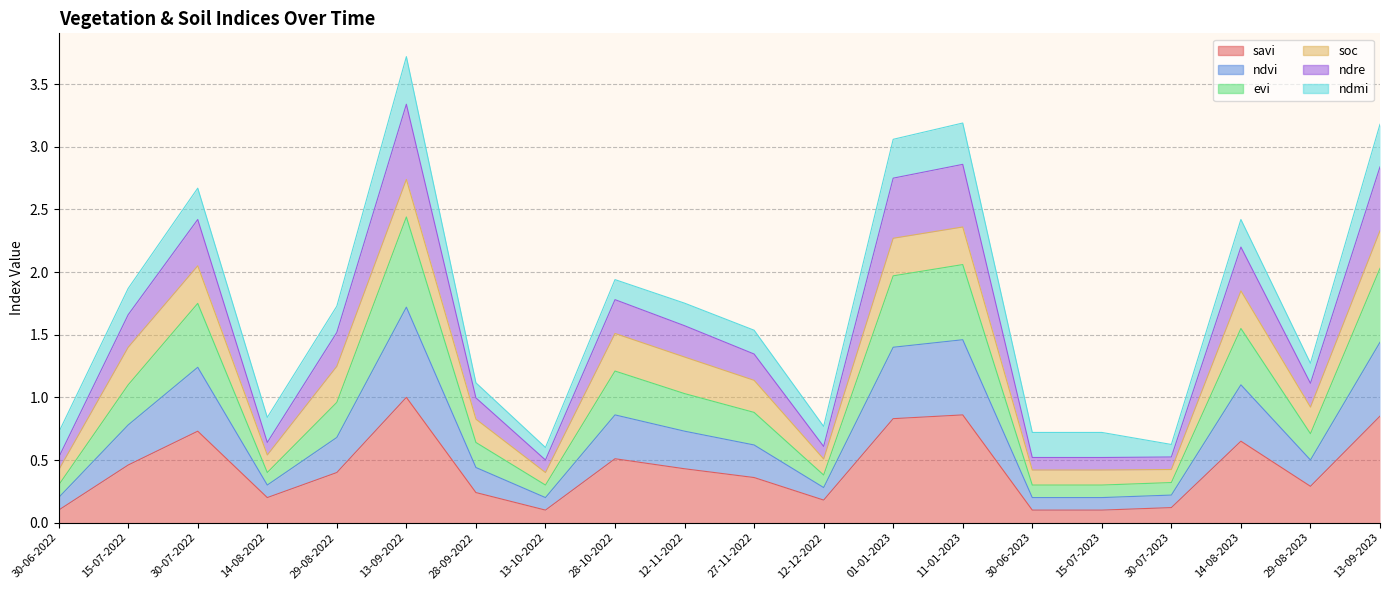

Count the number of categories in the chart.

20